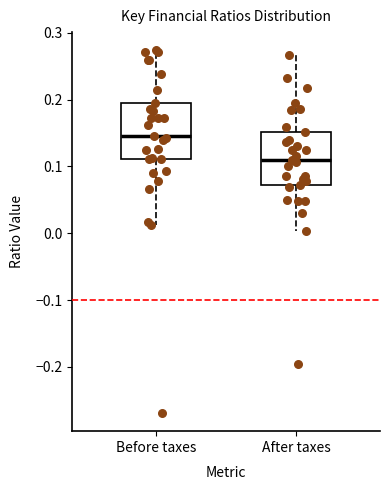

Reading left to right, read every box against the y-axis: the position of its median line, the range the box covers, and the ends of its whiskers. The values are not printed on the chart, so give them approximately, as read against the axis.

Before taxes: median 0.15, box 0.11 to 0.20, whiskers 0.01 to 0.27
After taxes: median 0.11, box 0.07 to 0.15, whiskers 0.00 to 0.27